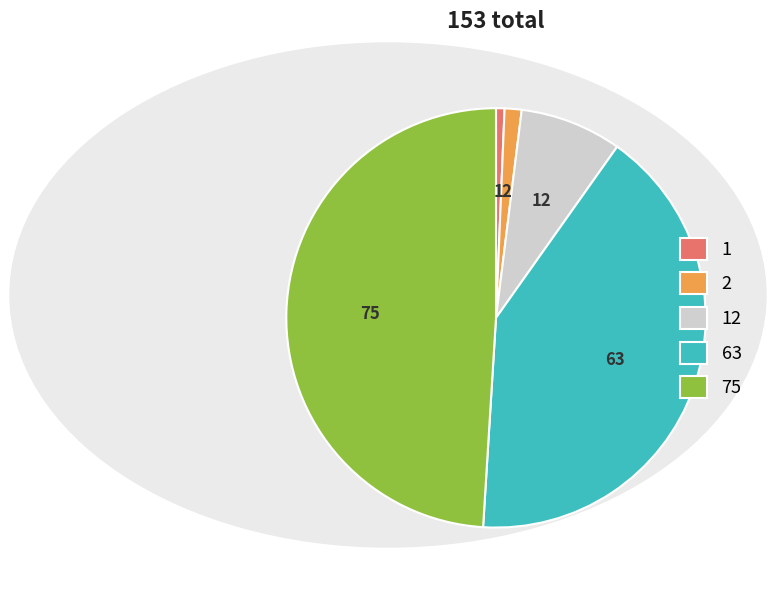

Between 1 and 75, which is larger?

75